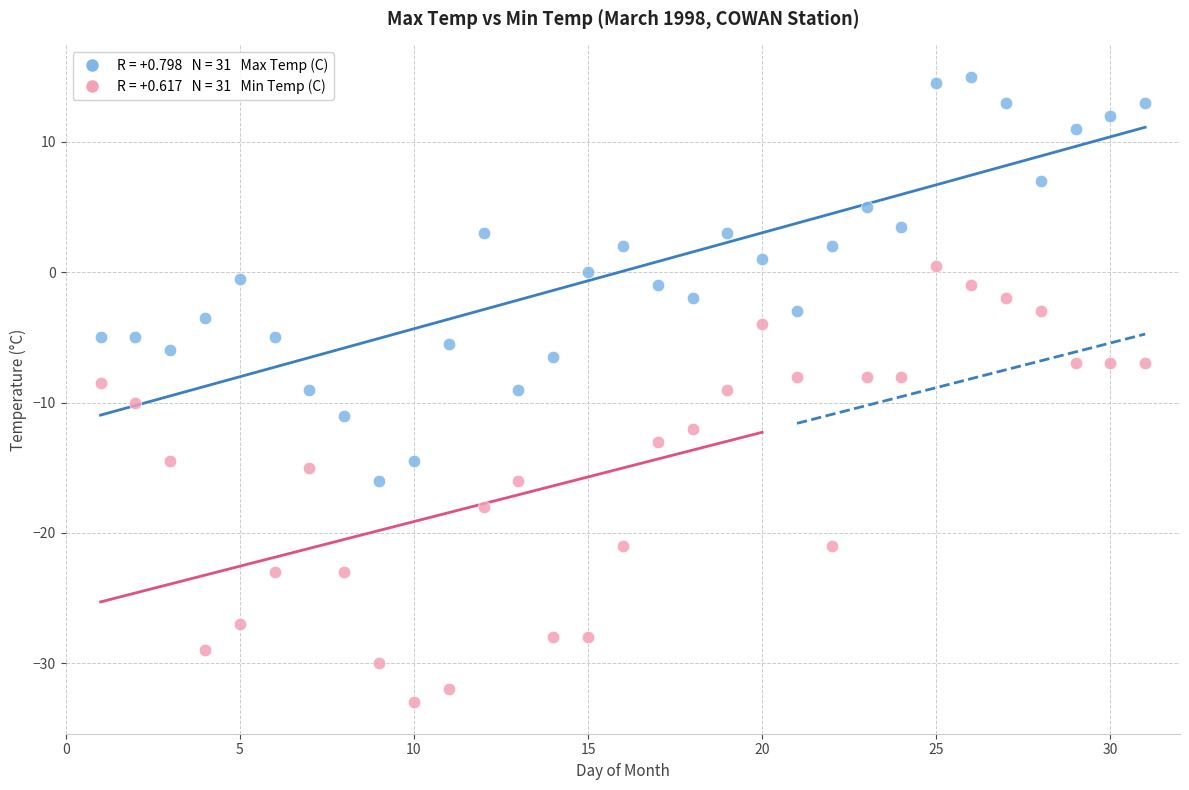

Across all data points, what is the range of X values (max minus min)?

30.0